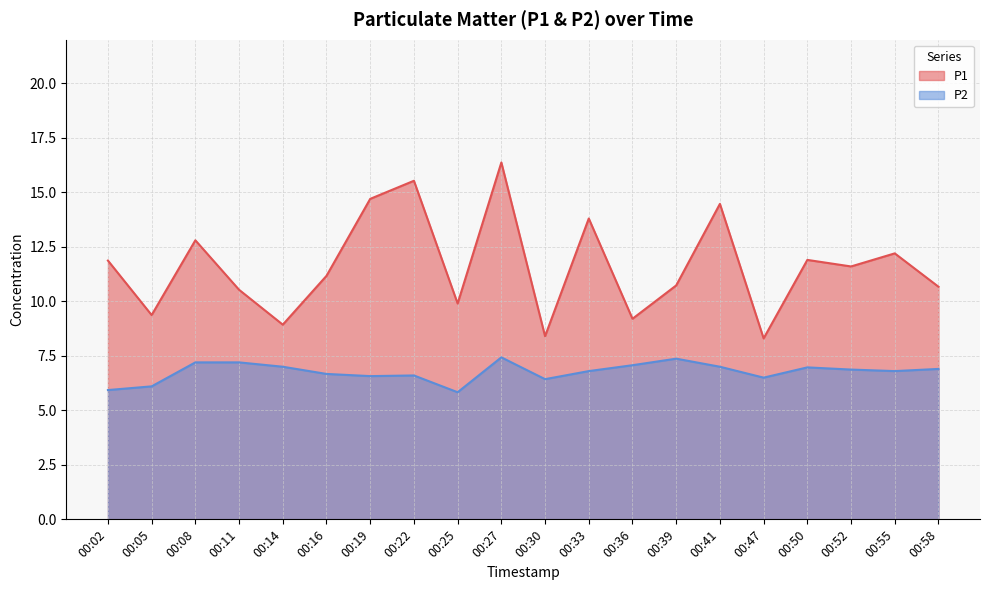

Is the value of P2 at 00:19 greater than the value of P1 at 00:30?

No